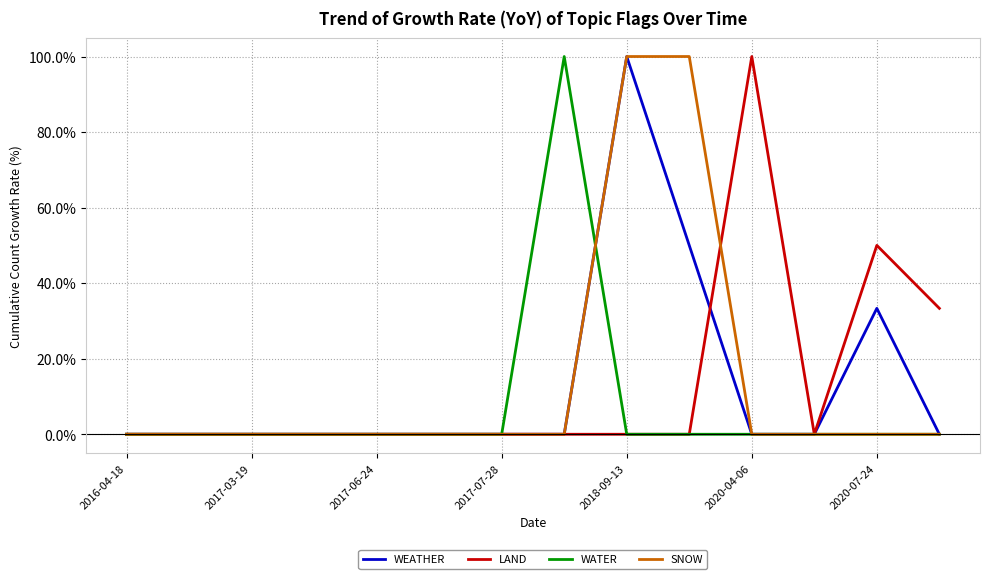

How many lines are shown in the chart?

4